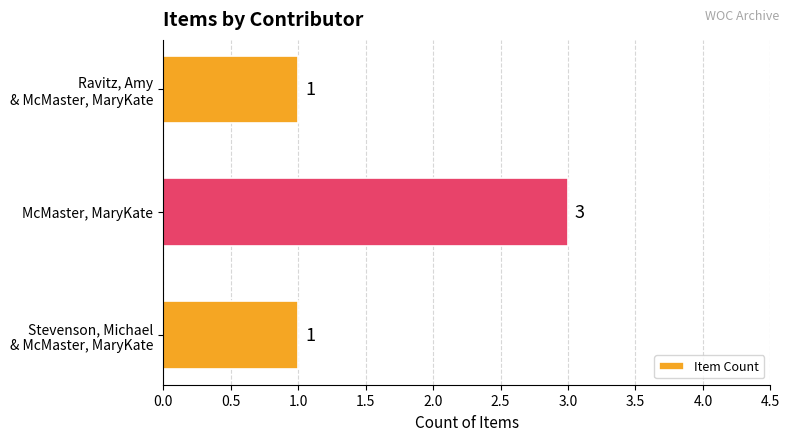

Which label corresponds to the largest value in the chart?

McMaster, MaryKate